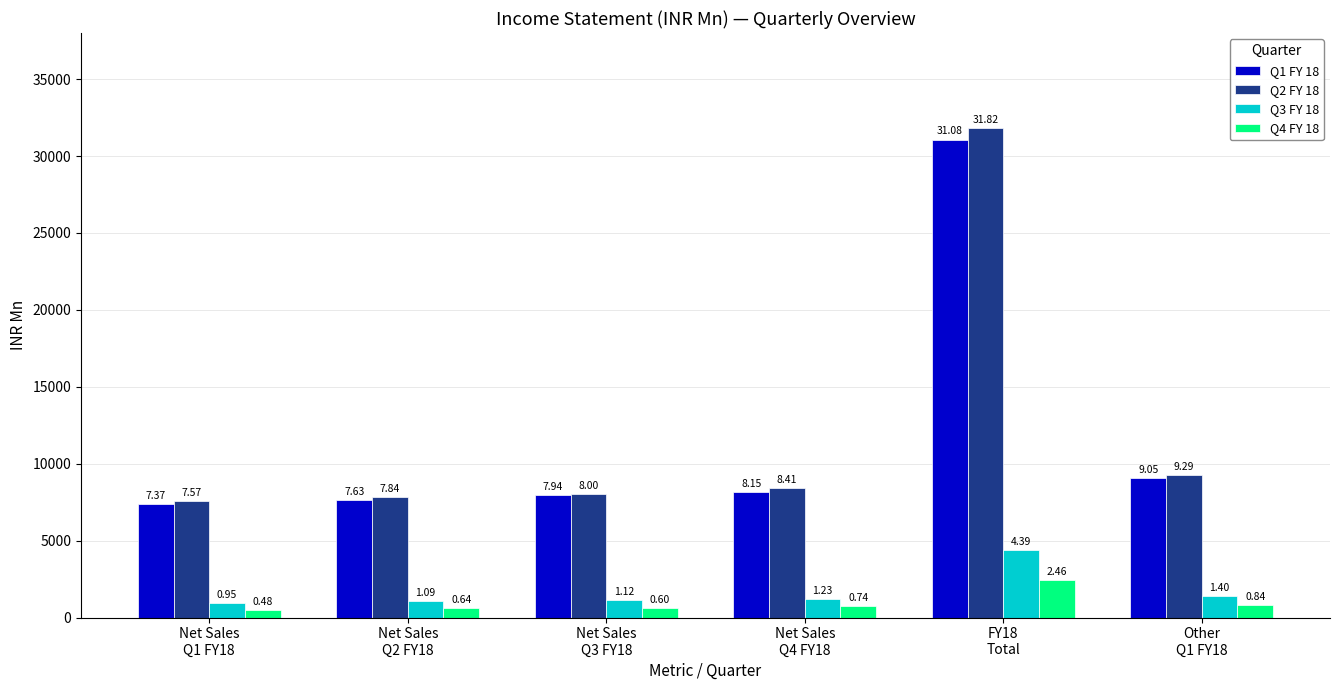

What is the smallest value displayed?

480.8